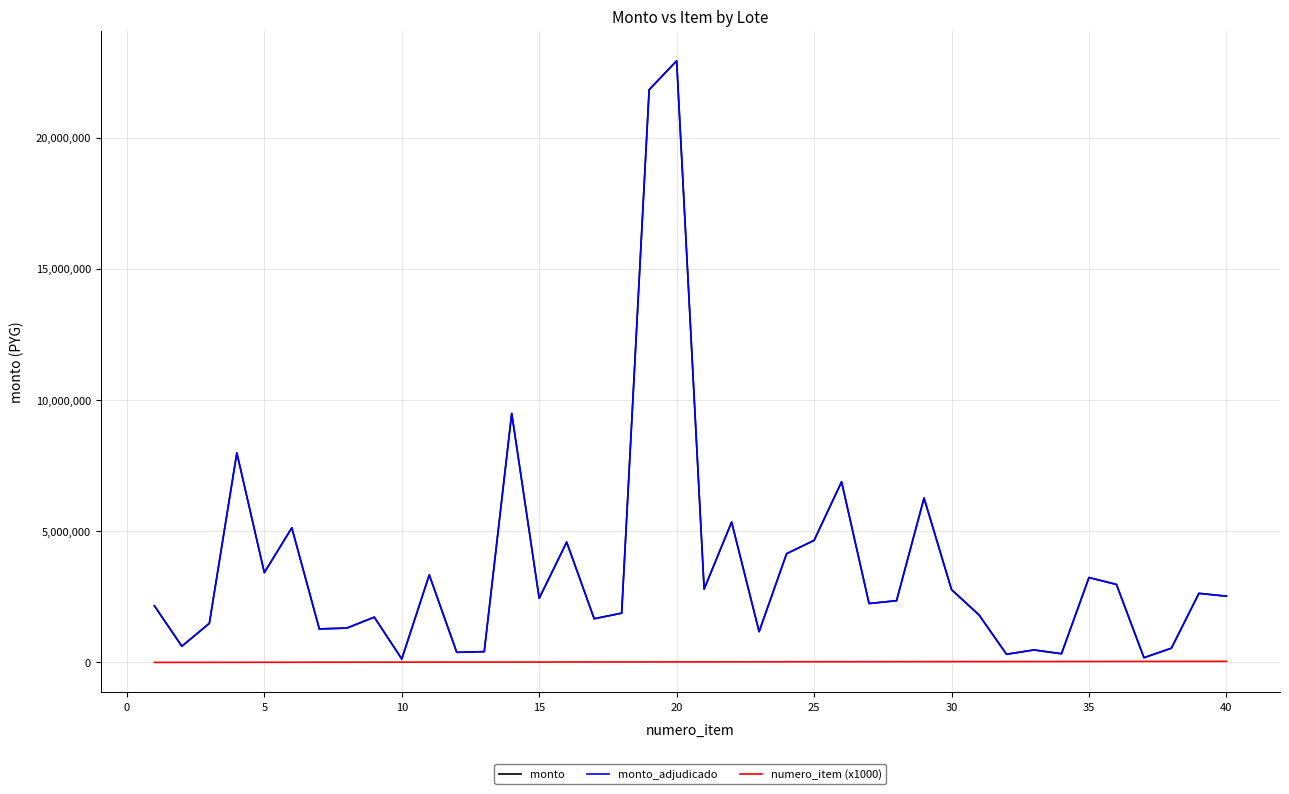

What is the value of the monto point at the 18th from the left?

1877423